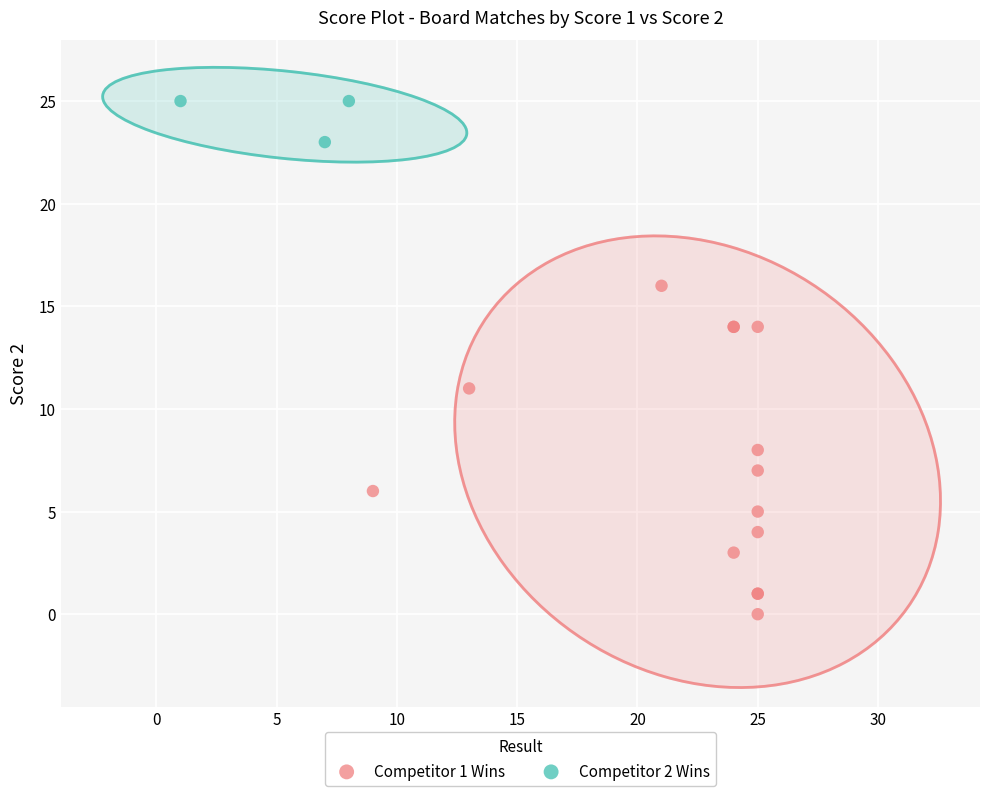

Which series contains the lowest Y value?

Competitor 1 Wins